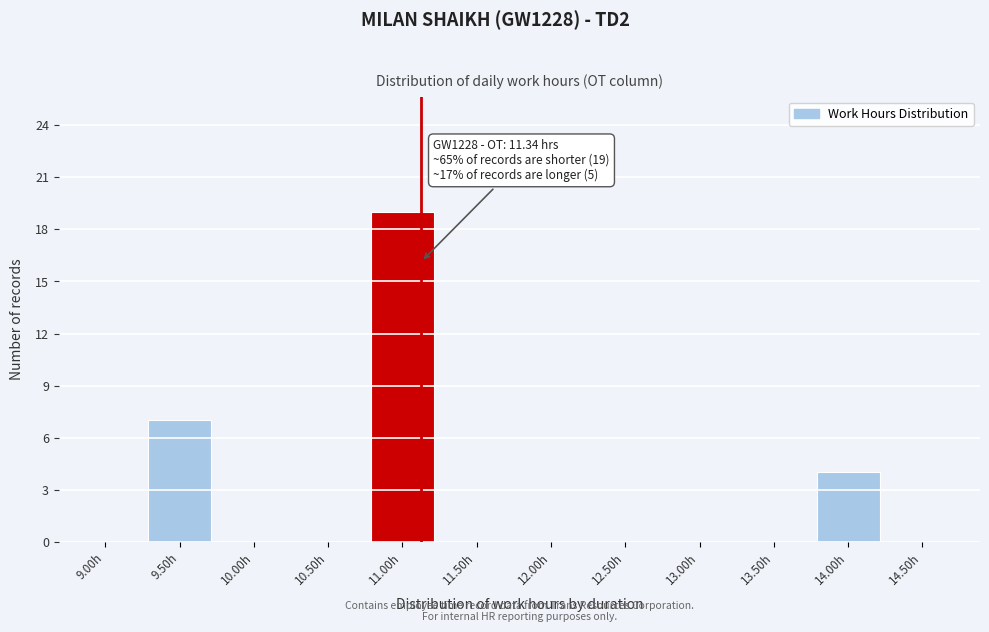

Reading left to right, list all the values displayed in this chart.

9.00h=0	9.50h=7	10.00h=0	10.50h=0	11.00h=19	11.50h=0	12.00h=0	12.50h=0	13.00h=0	13.50h=0	14.00h=4	14.50h=0